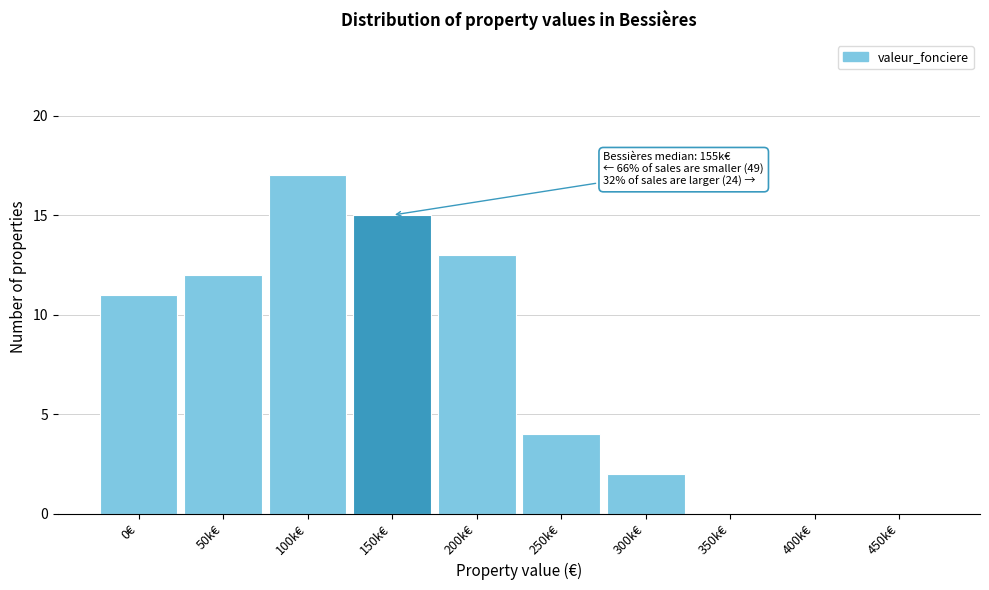

Reading left to right, transcribe all the data shown in this chart.

0€=11	50k€=12	100k€=17	150k€=15	200k€=13	250k€=4	300k€=2	350k€=0	400k€=0	450k€=0